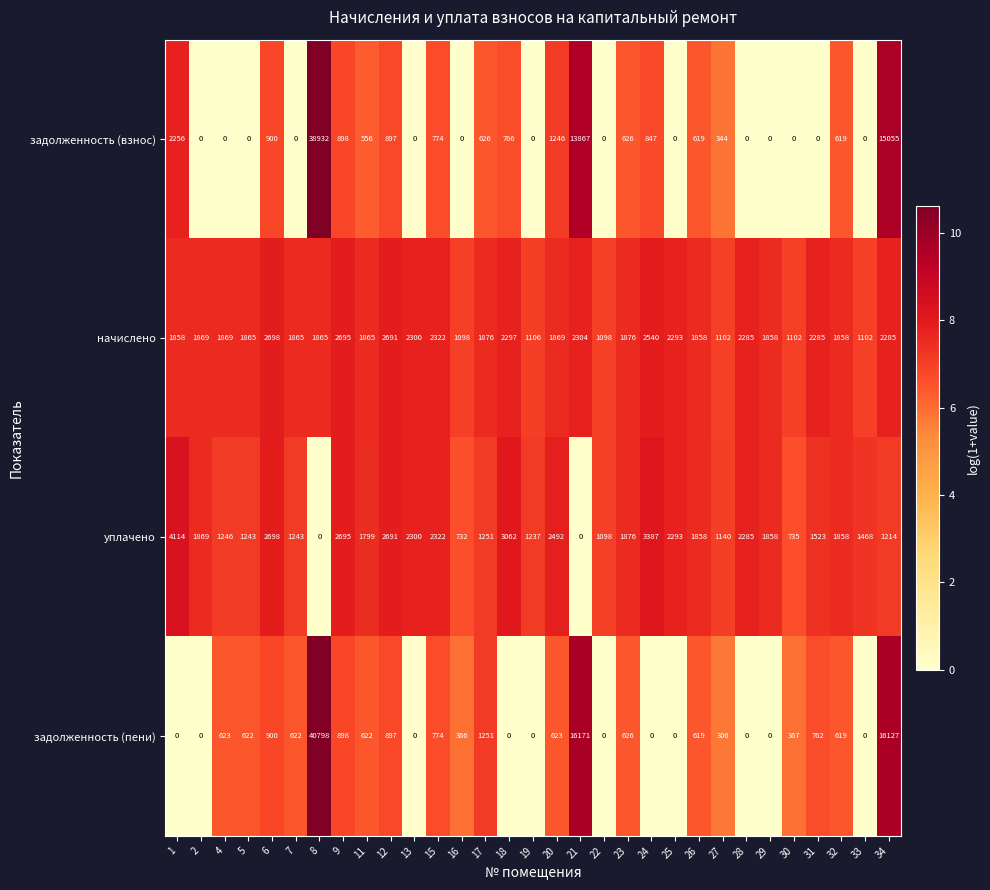

Is it true that задолженность (взнос) equals 8386 at 34?

False